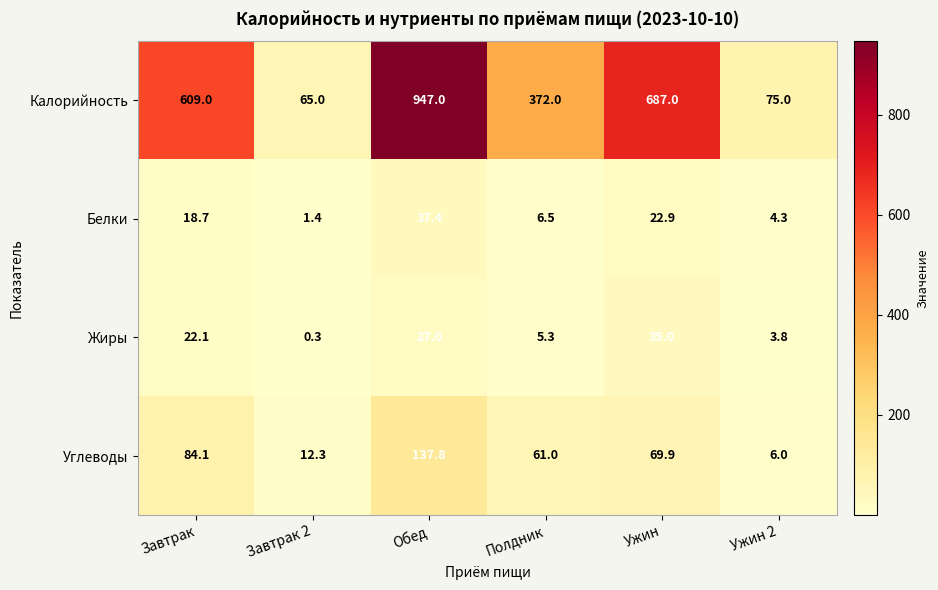

List the labels in order of Калорийность value, largest first.

Обед, Ужин, Завтрак, Полдник, Ужин 2, Завтрак 2